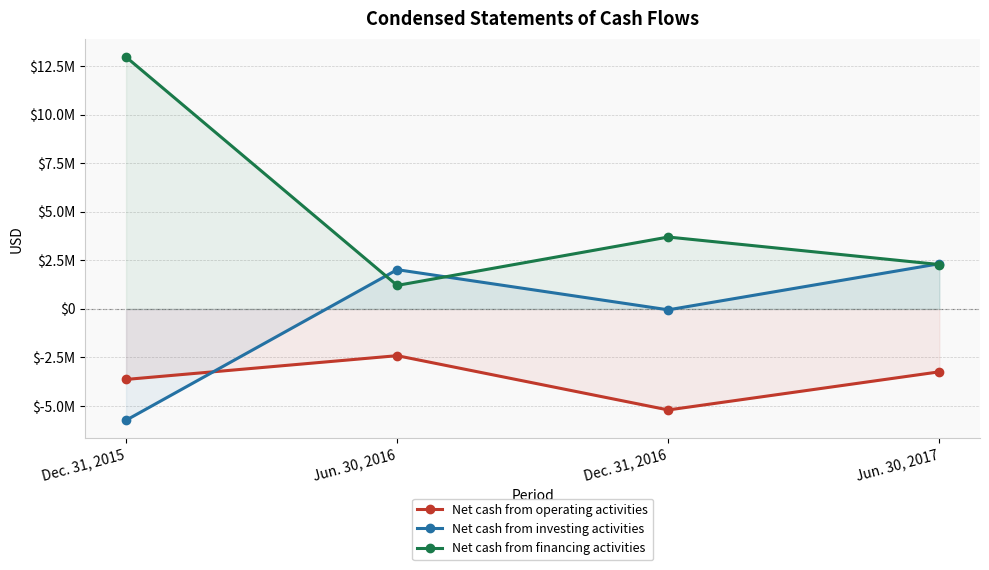

The Net cash from operating activities series shows -4999012 at Jun. 30, 2017. True or false?

False